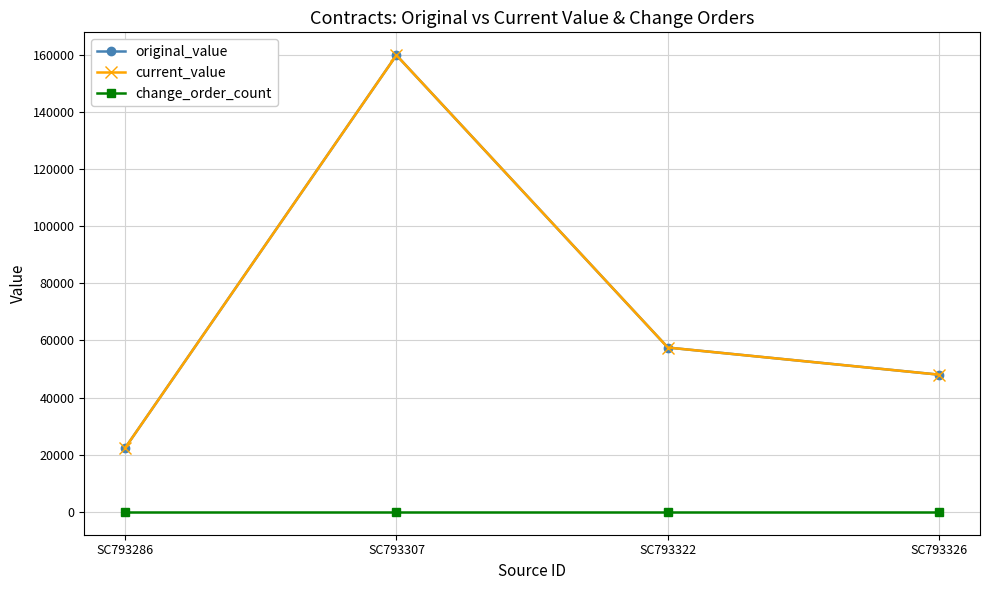

Is this an area chart (filled region under the line)?

No